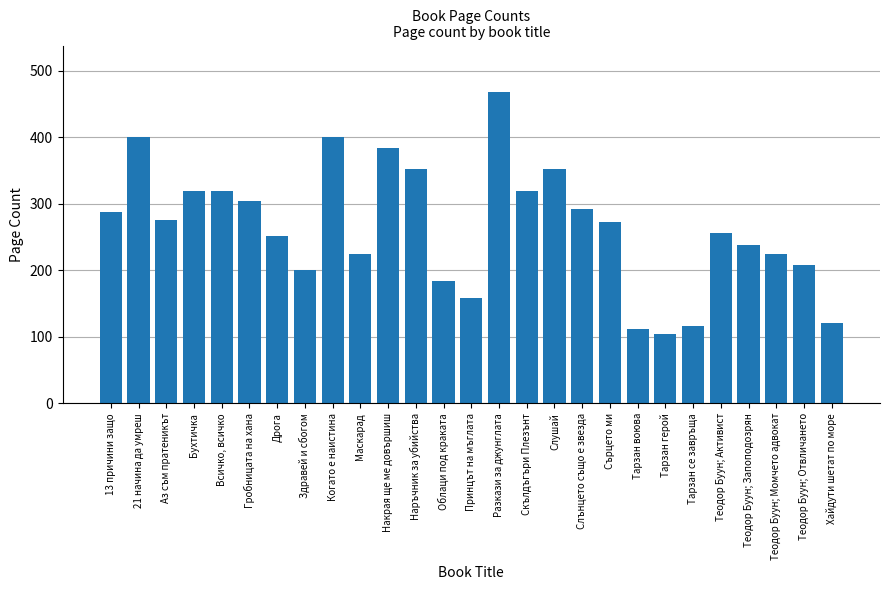

The value at Принцът на мъглата is 158. True or false?

True